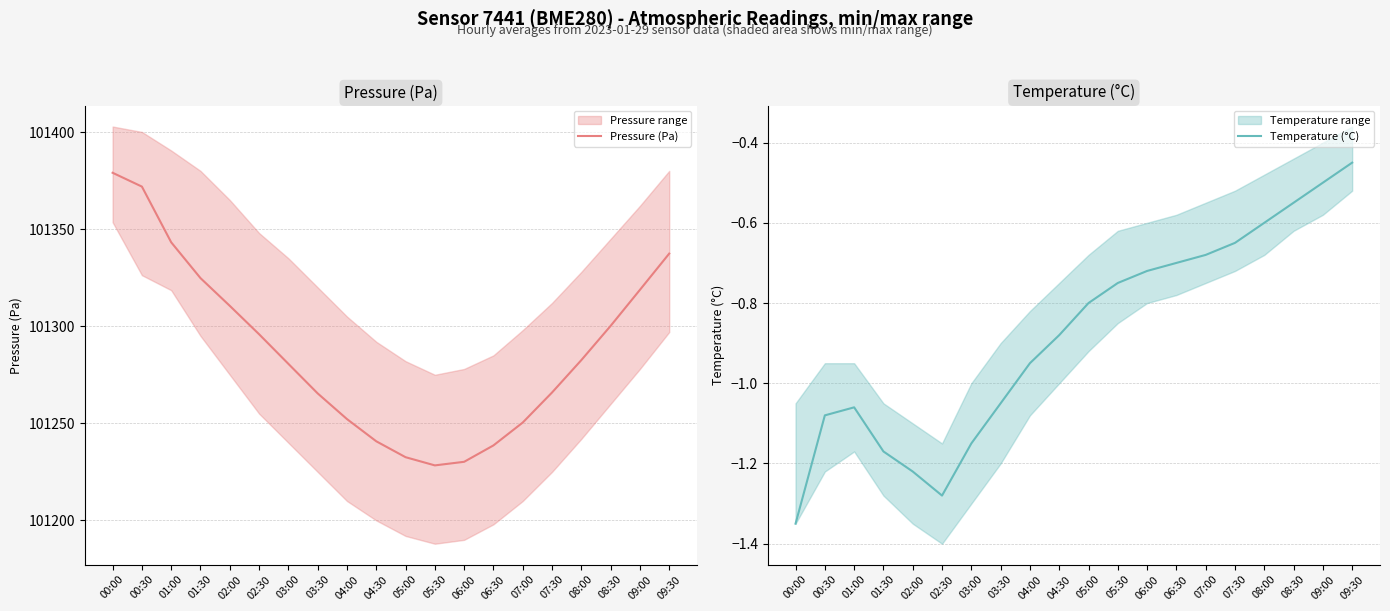

Read the Pressure (Pa) value at 09:30.

101337.4